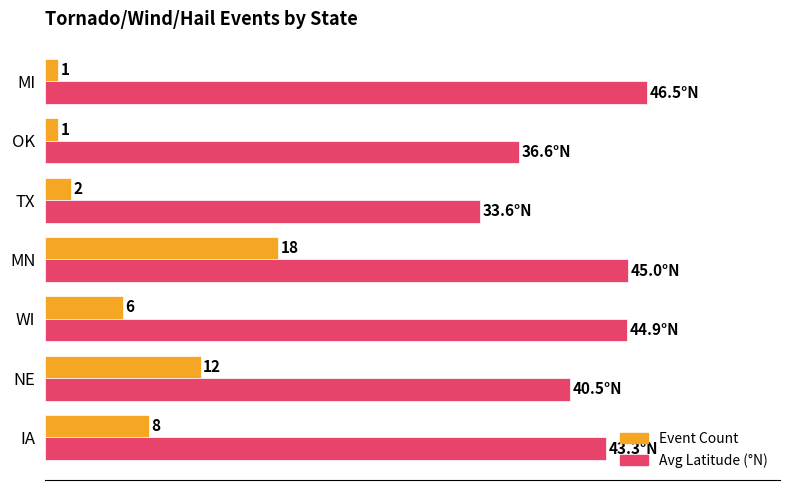

Which category has the highest value across all series?

MI